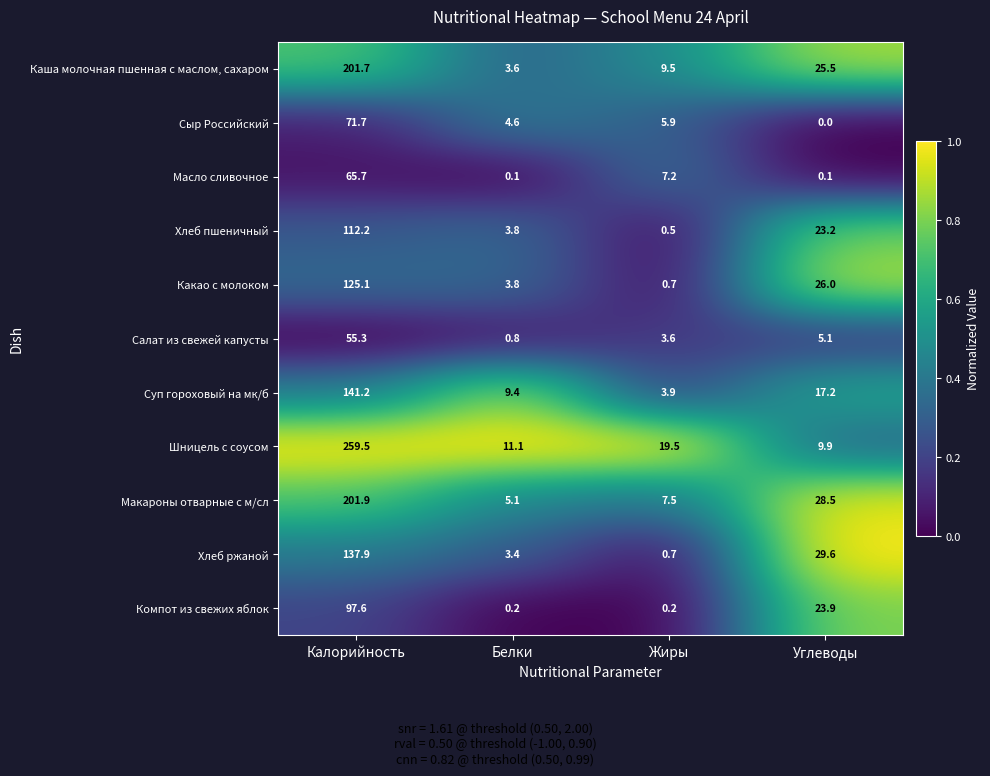

What is the sum of the Каша молочная пшенная с маслом, сахаром values at Жиры and Белки?

13.1